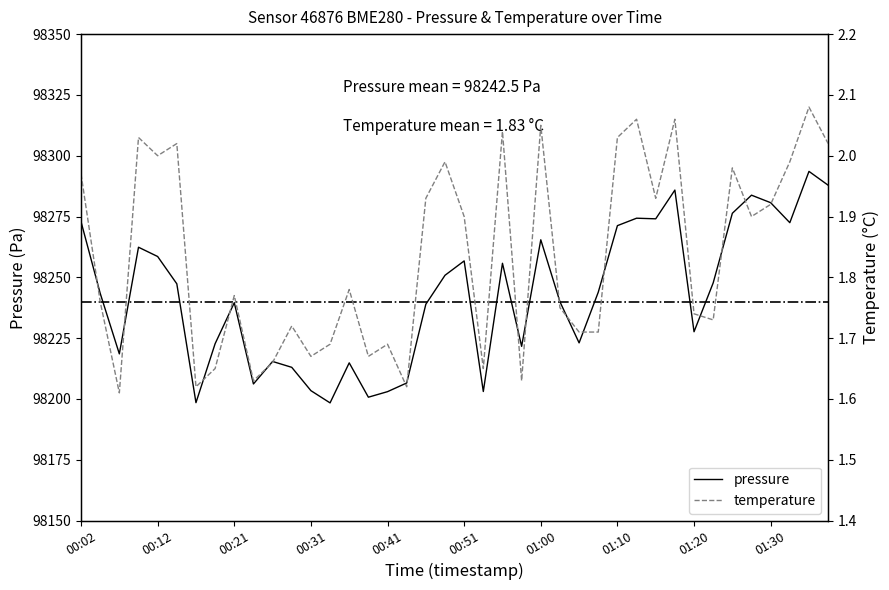

Rank the series by their maximum value, from lowest to highest.

temperature, pressure